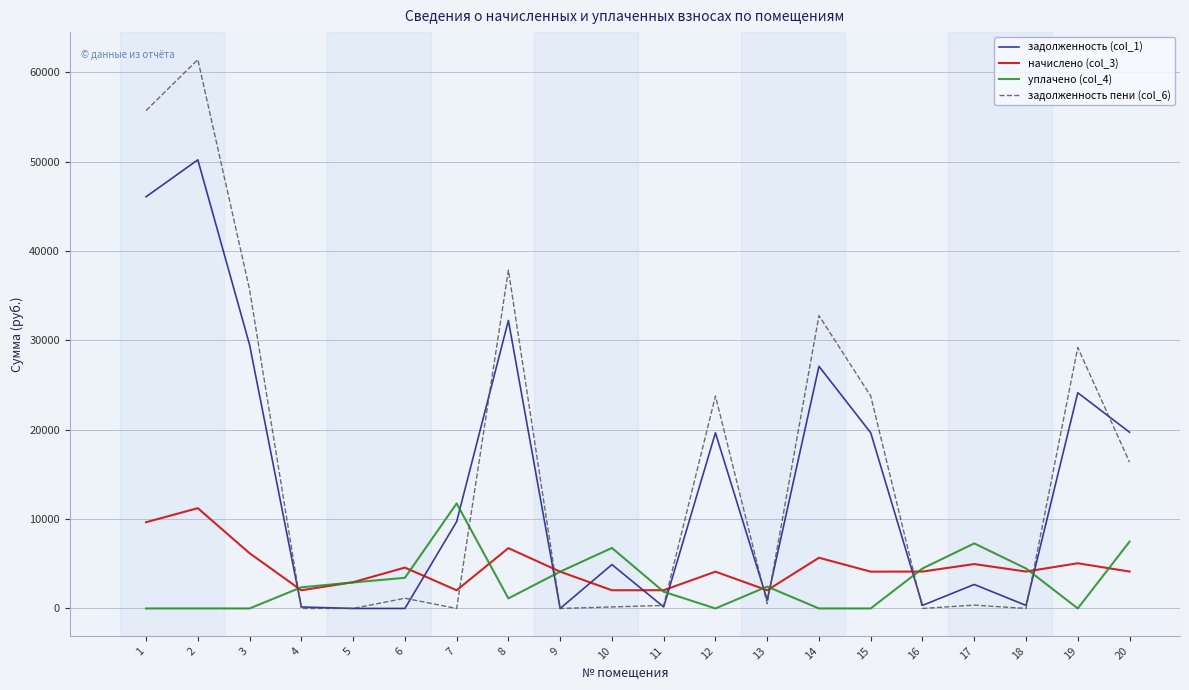

Does the chart display data point markers on the line(s)?

No